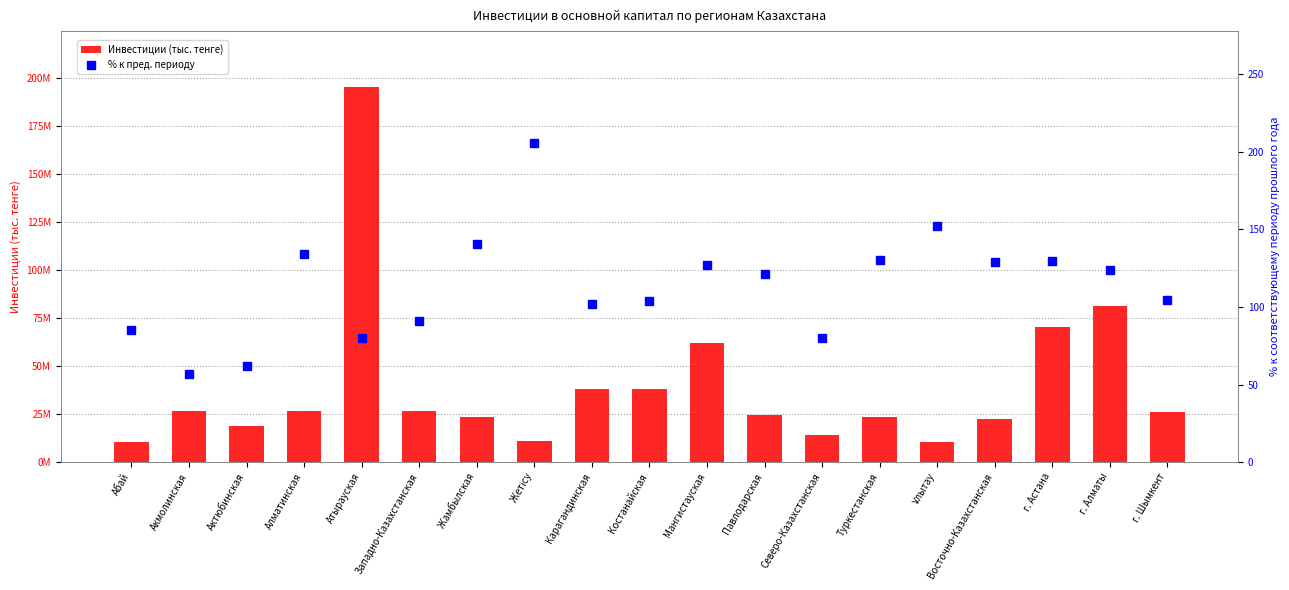

Which category has the highest value across all series?

Атырауская